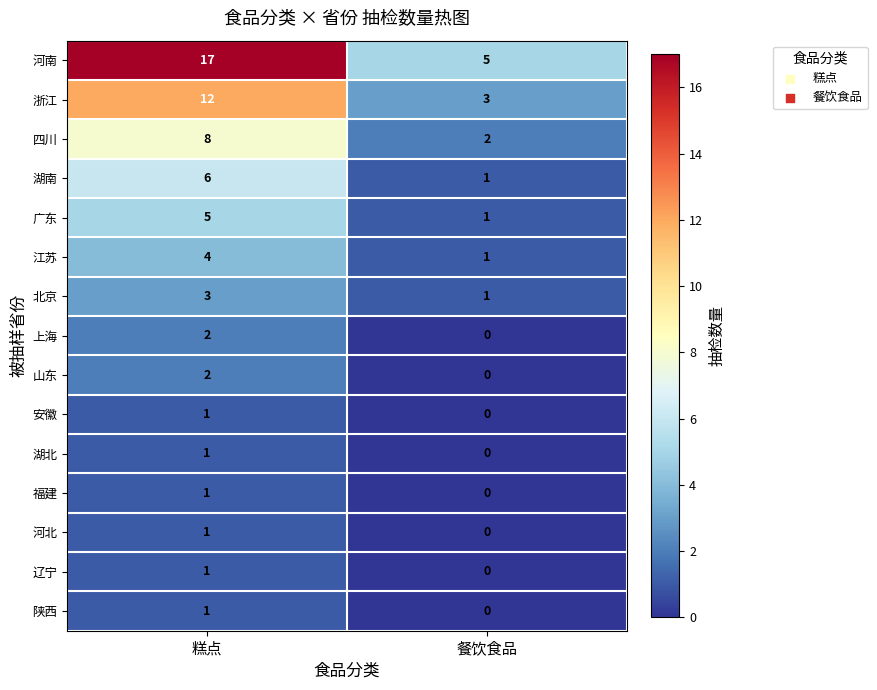

Reading left to right, extract all data points from this chart.

河南: 17	5
浙江: 12	3
四川: 8	2
湖南: 6	1
广东: 5	1
江苏: 4	1
北京: 3	1
上海: 2	0
山东: 2	0
安徽: 1	0
湖北: 1	0
福建: 1	0
河北: 1	0
辽宁: 1	0
陕西: 1	0